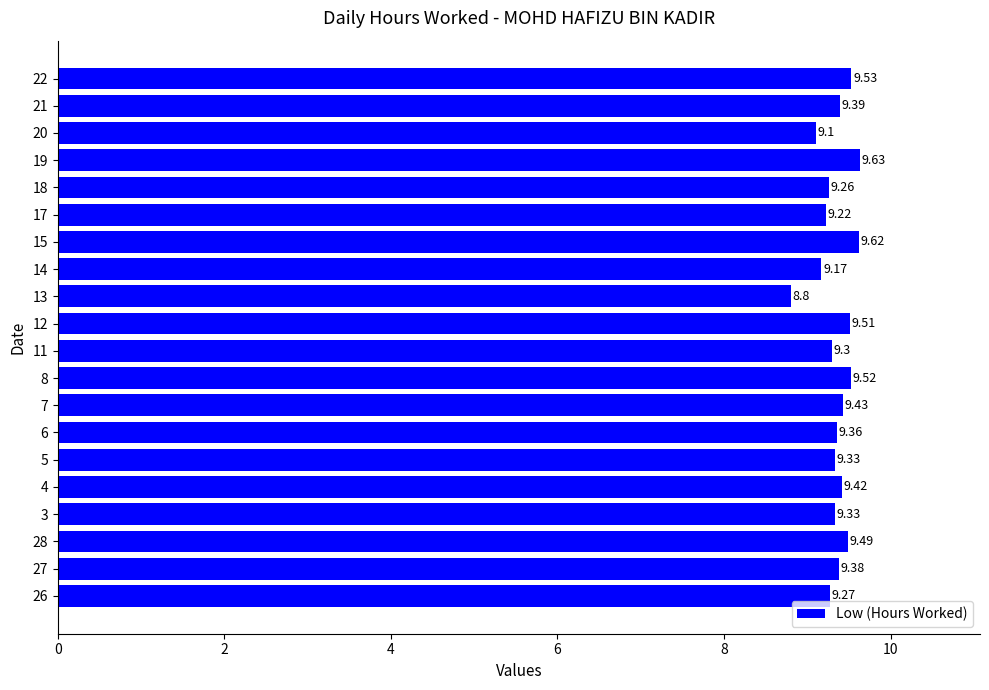

What is the sum of the values at 17 and 21?

18.6